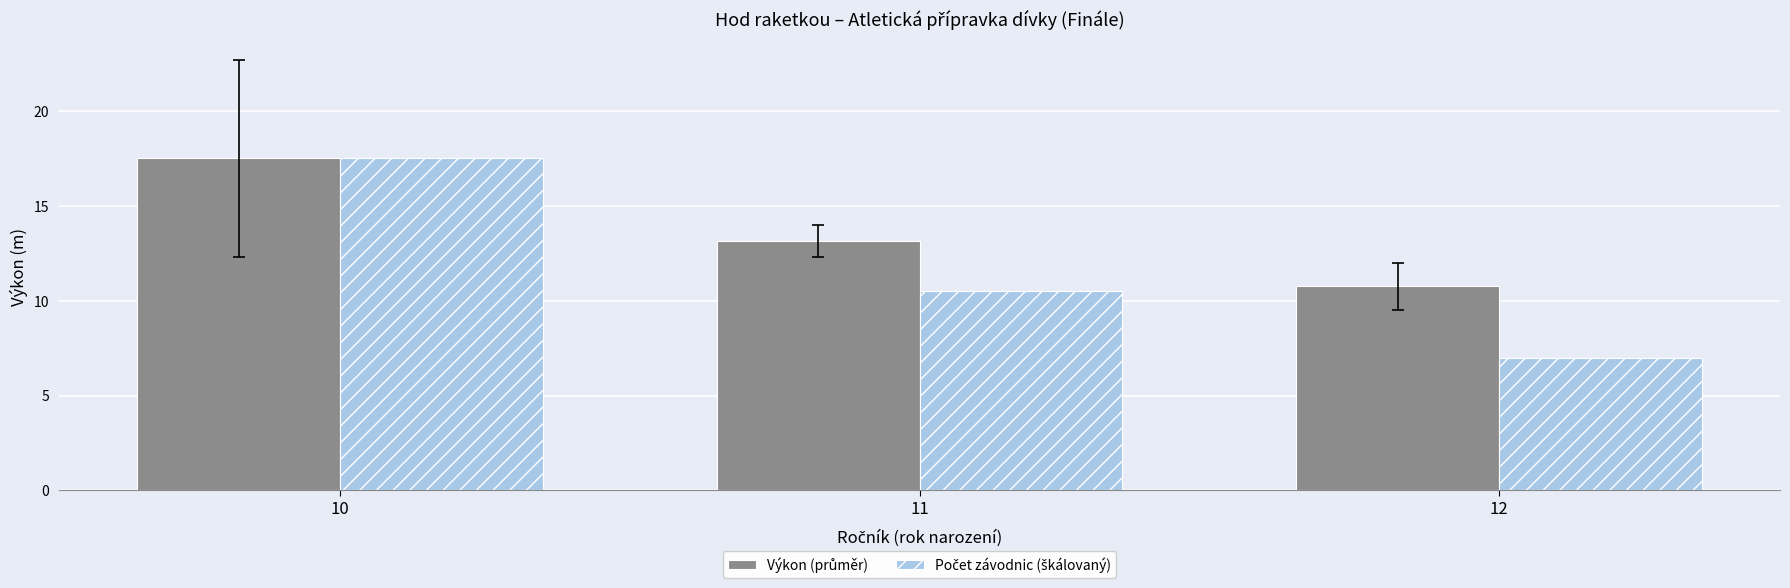

What is the spread (max minus min) of values at 11?

2.7